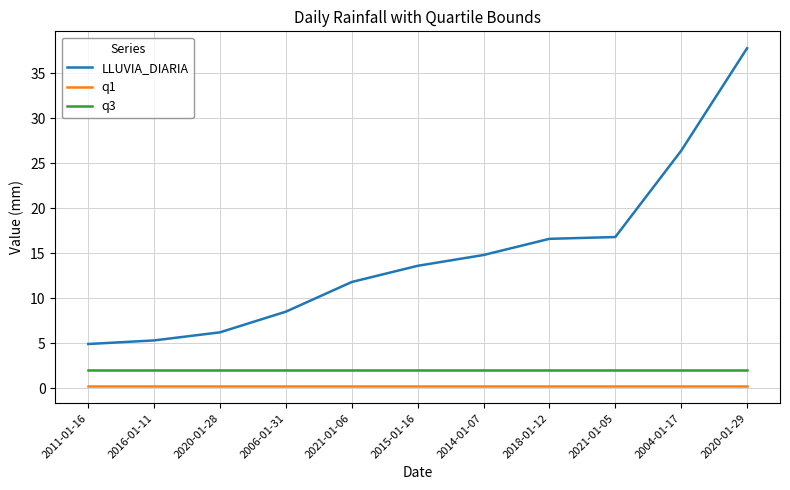

Rank the series by their maximum value, from highest to lowest.

LLUVIA_DIARIA, q3, q1